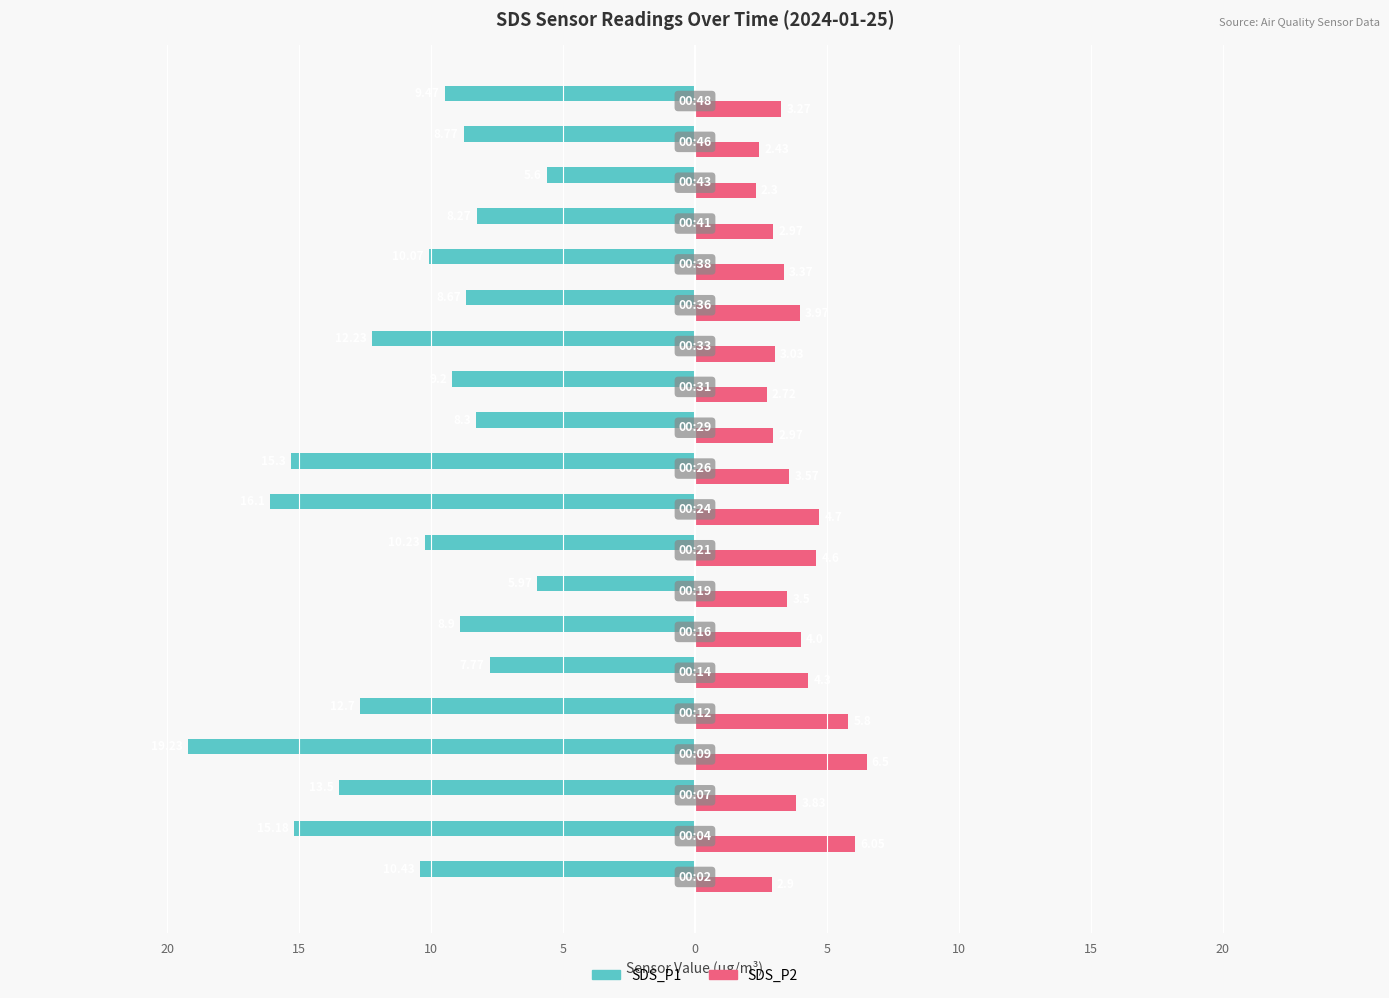

What are all the series names shown in the legend?

SDS_P1, SDS_P2